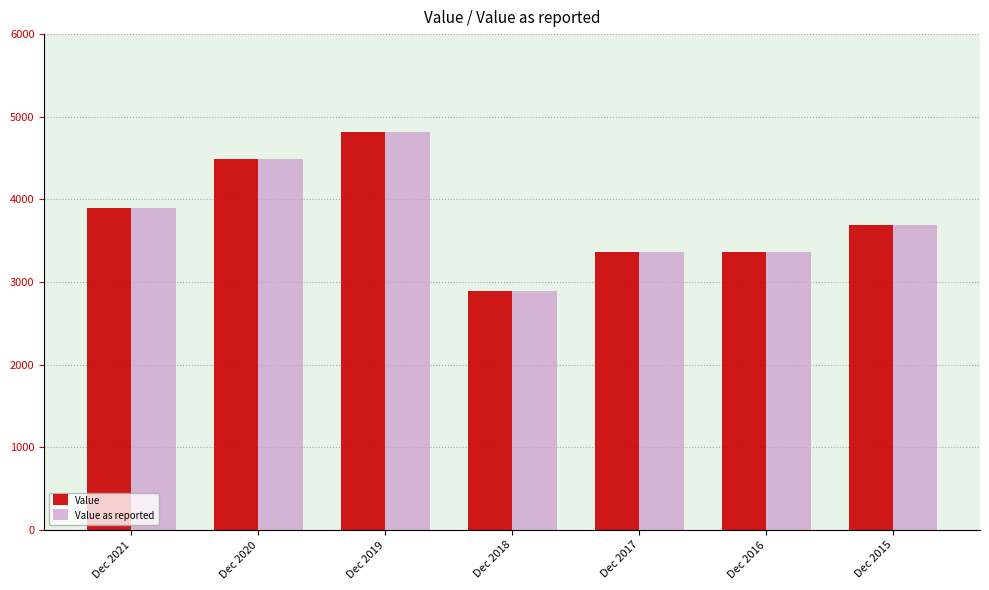

Is it true that Value as reported equals 4820 at Dec 2019?

True